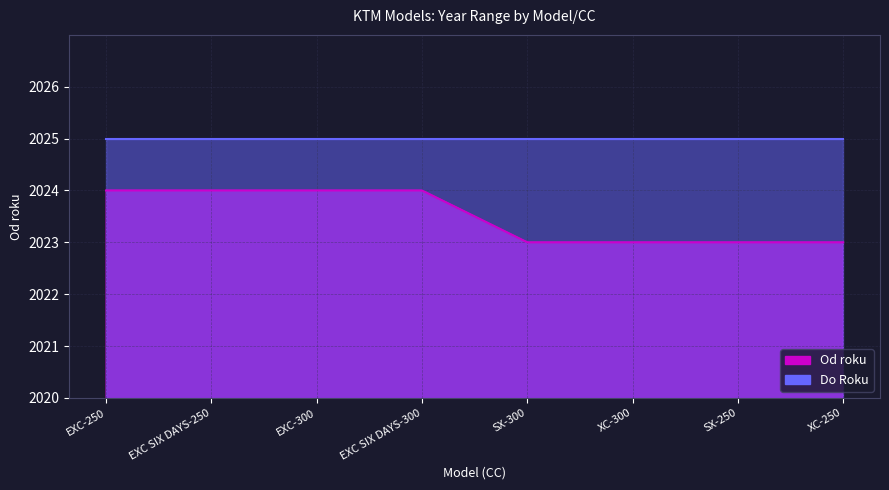

Is it true that Od roku equals 2023 at SX-250?

True